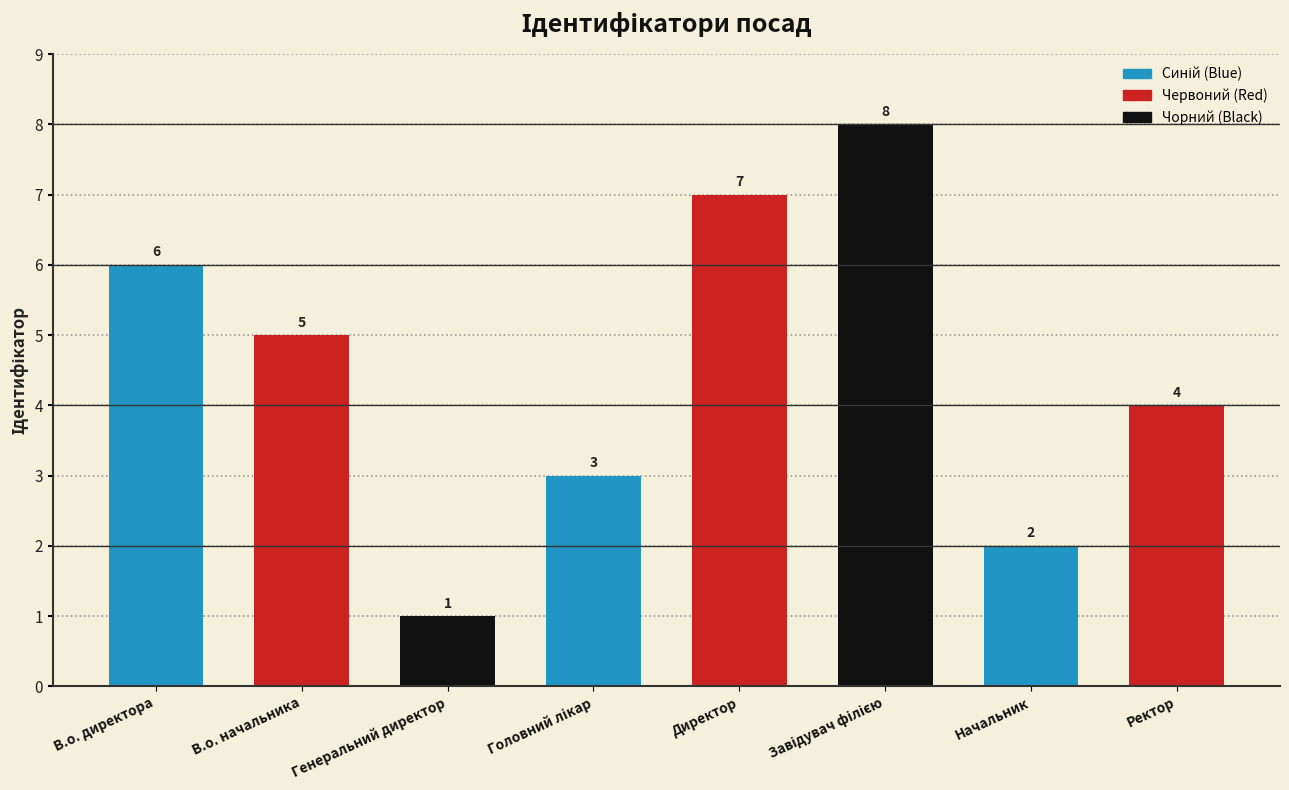

True or false: the data shows 4 at Ректор.

True